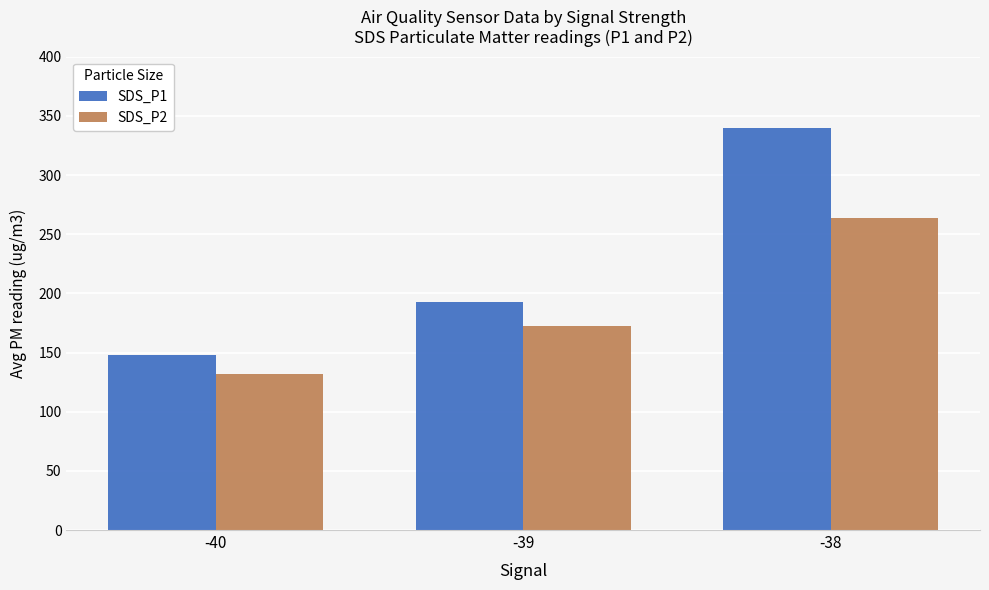

Which series has the widest spread of values?

SDS_P1